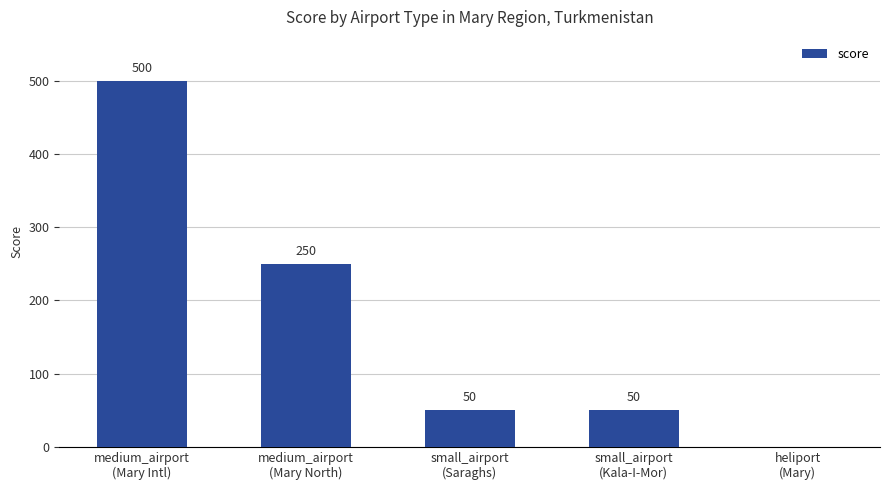

What is the sum of all values?

850